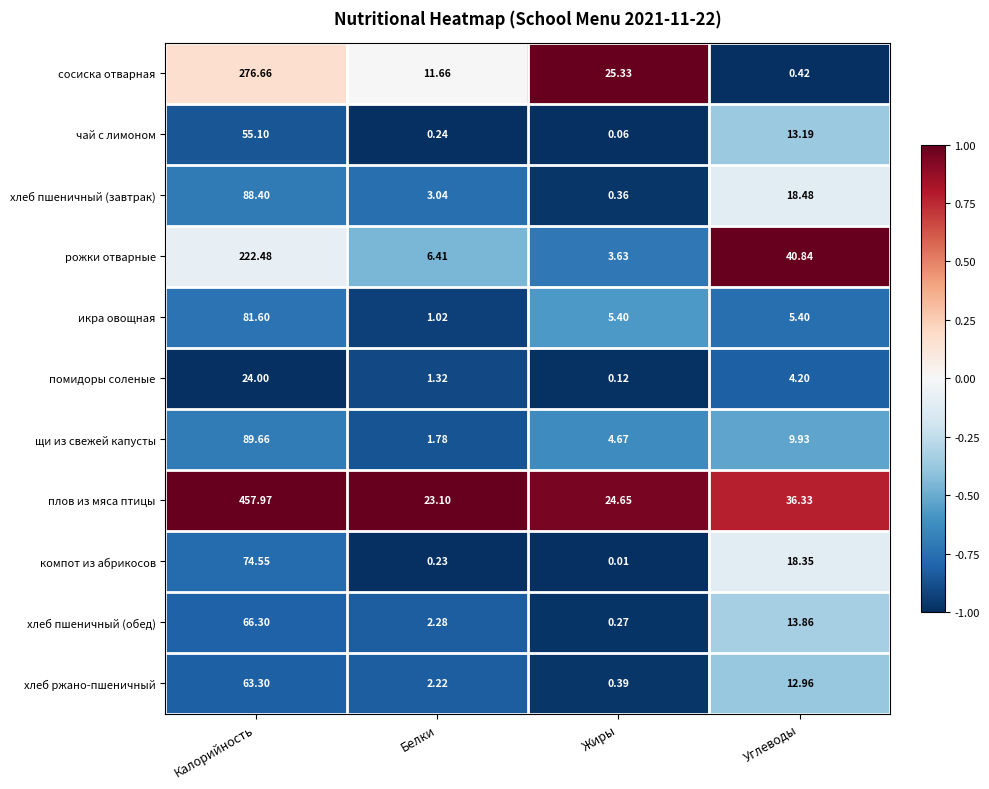

How many distinct data groups are displayed?

11